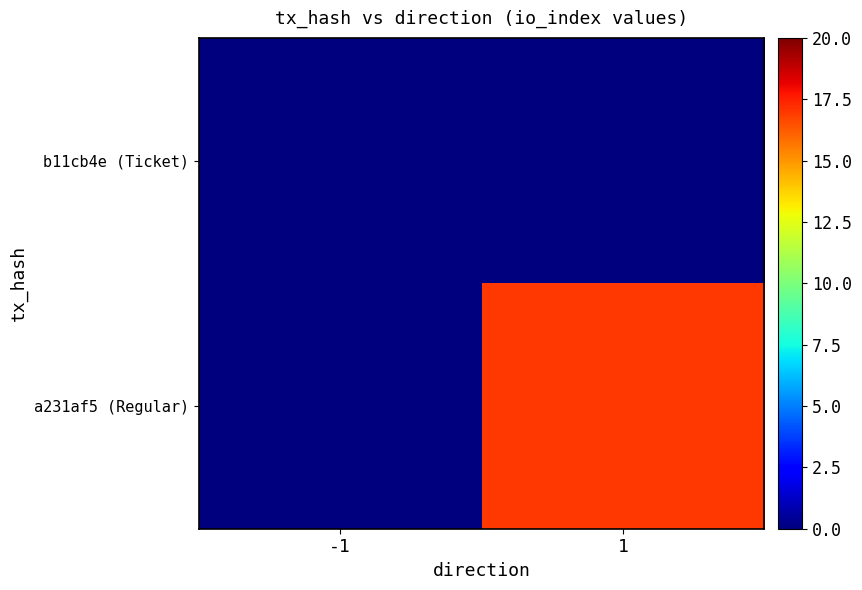

Which series changed the most between -1 and 1?

a231af5 (Regular)